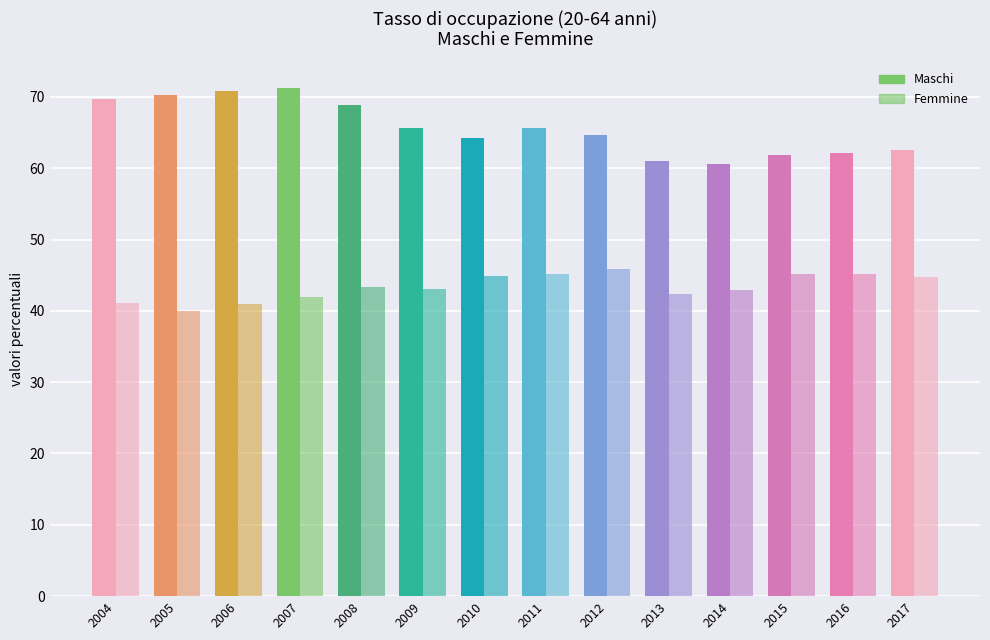

Rank the series by their maximum value, from highest to lowest.

Maschi, Femmine